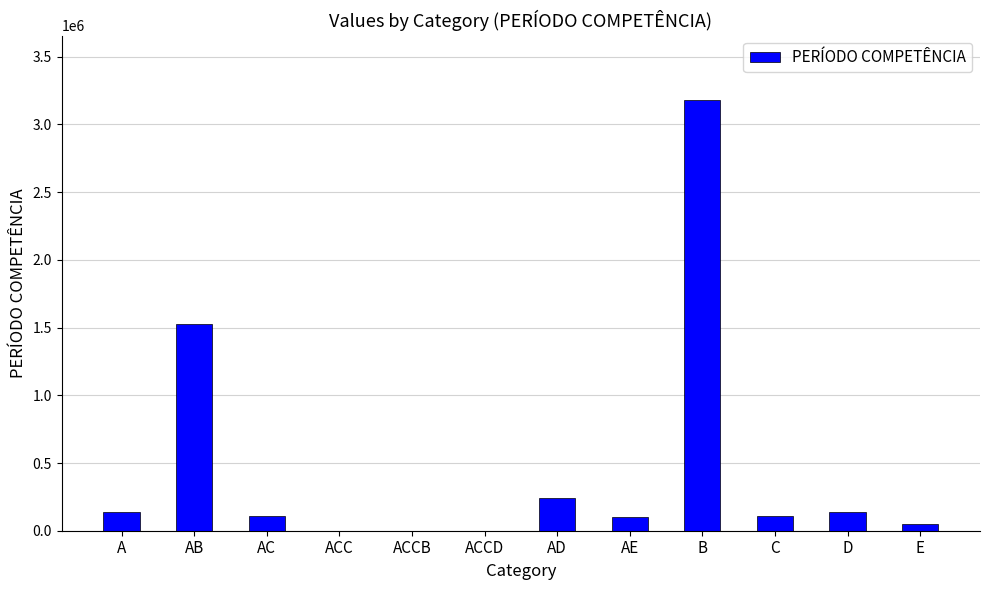

What is the maximum value shown in the chart?

3179564